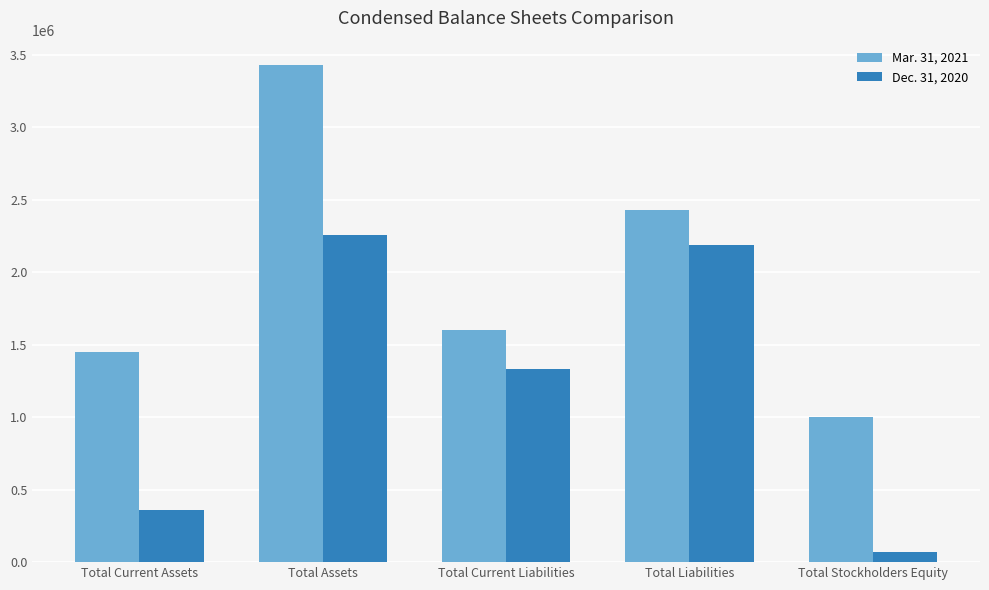

What is the approximate value of Dec. 31, 2020 at Total Liabilities?

2186000